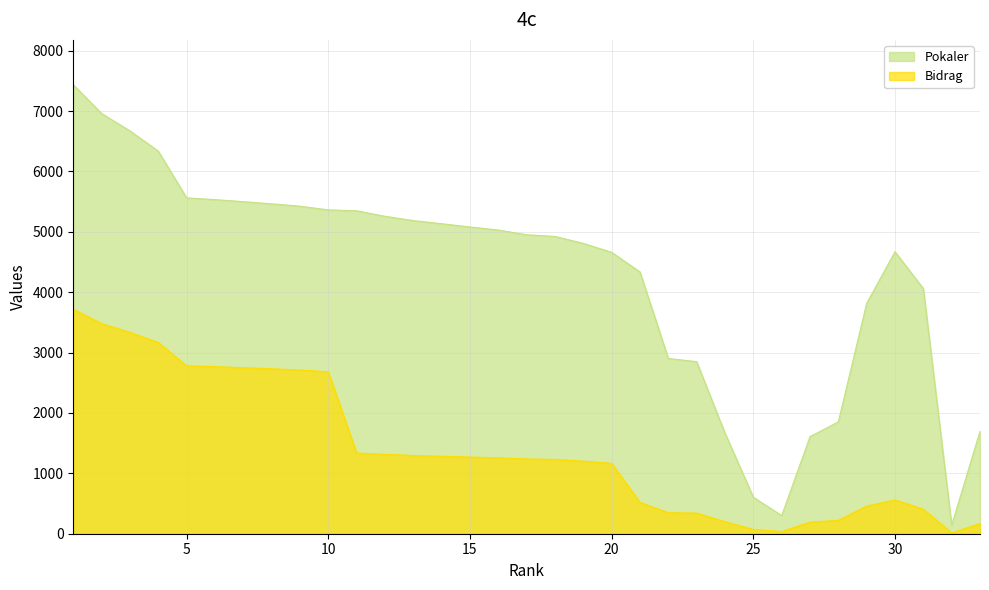

What is the sum of all Pokaler values?

141148